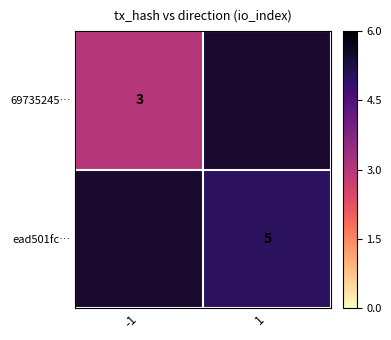

Count the number of categories in the chart.

2